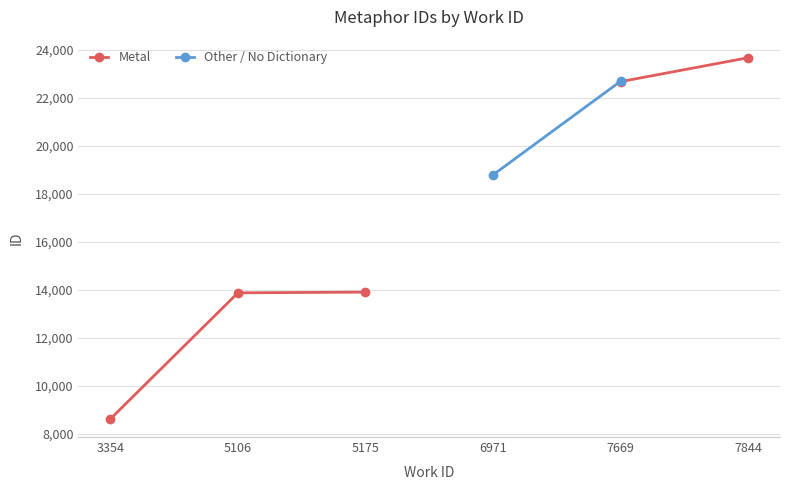

Is this an area chart (filled region under the line)?

No